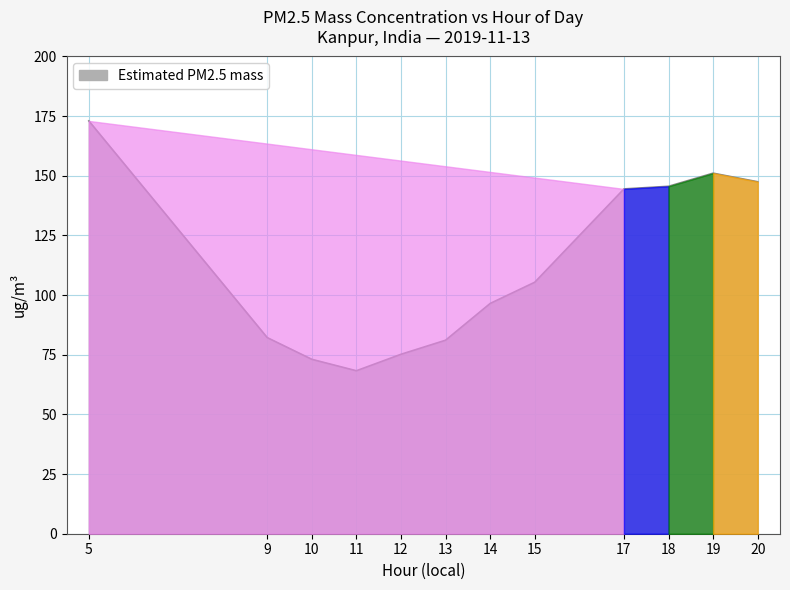

The value at 20 is 42.8. True or false?

False